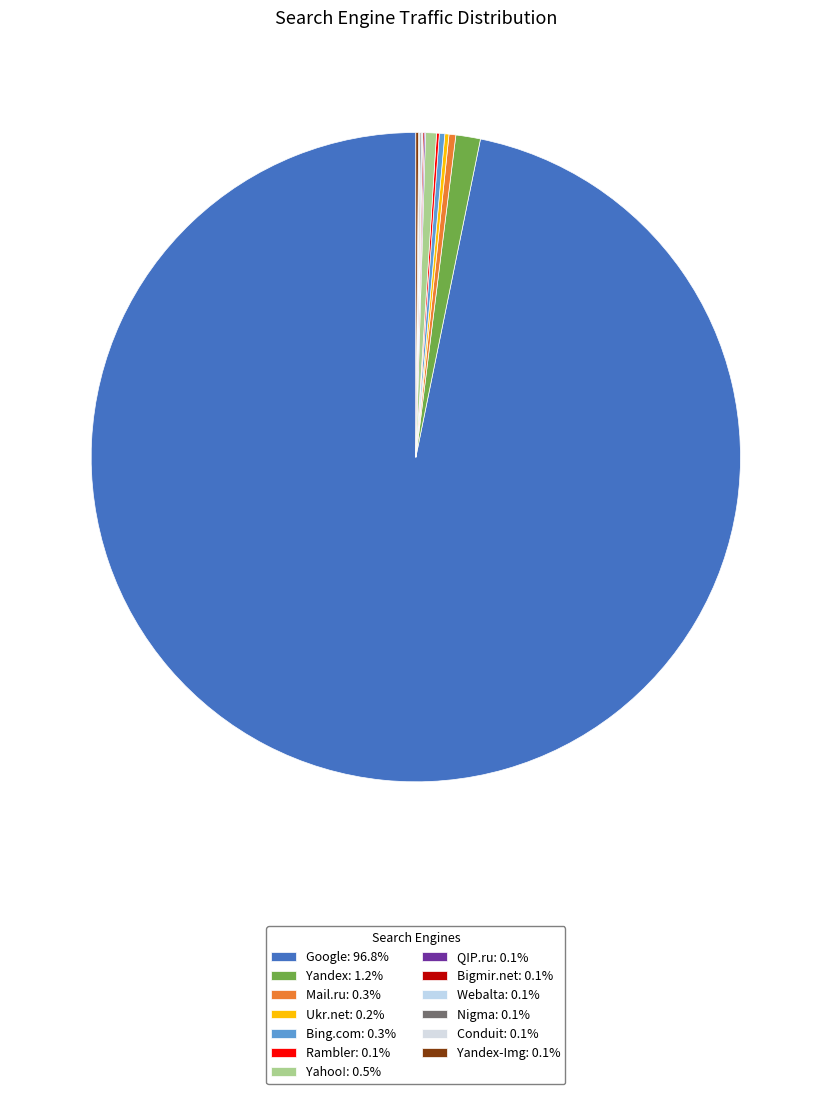

Which category has the smallest portion of the pie?

QIP.ru